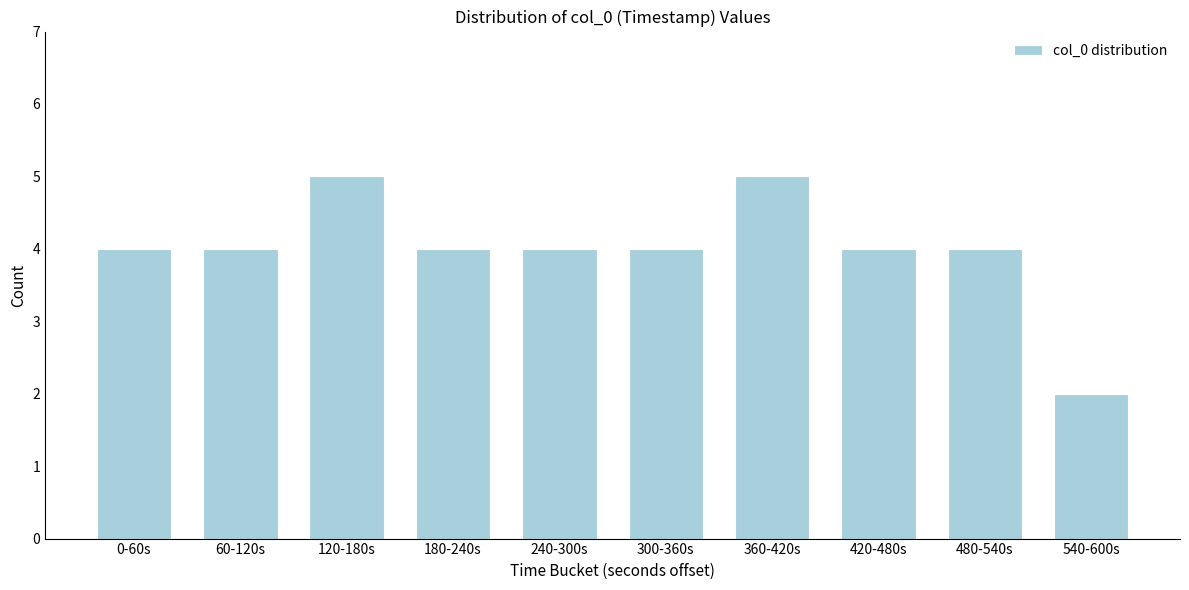

Reading left to right, transcribe all the data shown in this chart.

4	4	5	4	4	4	5	4	4	2